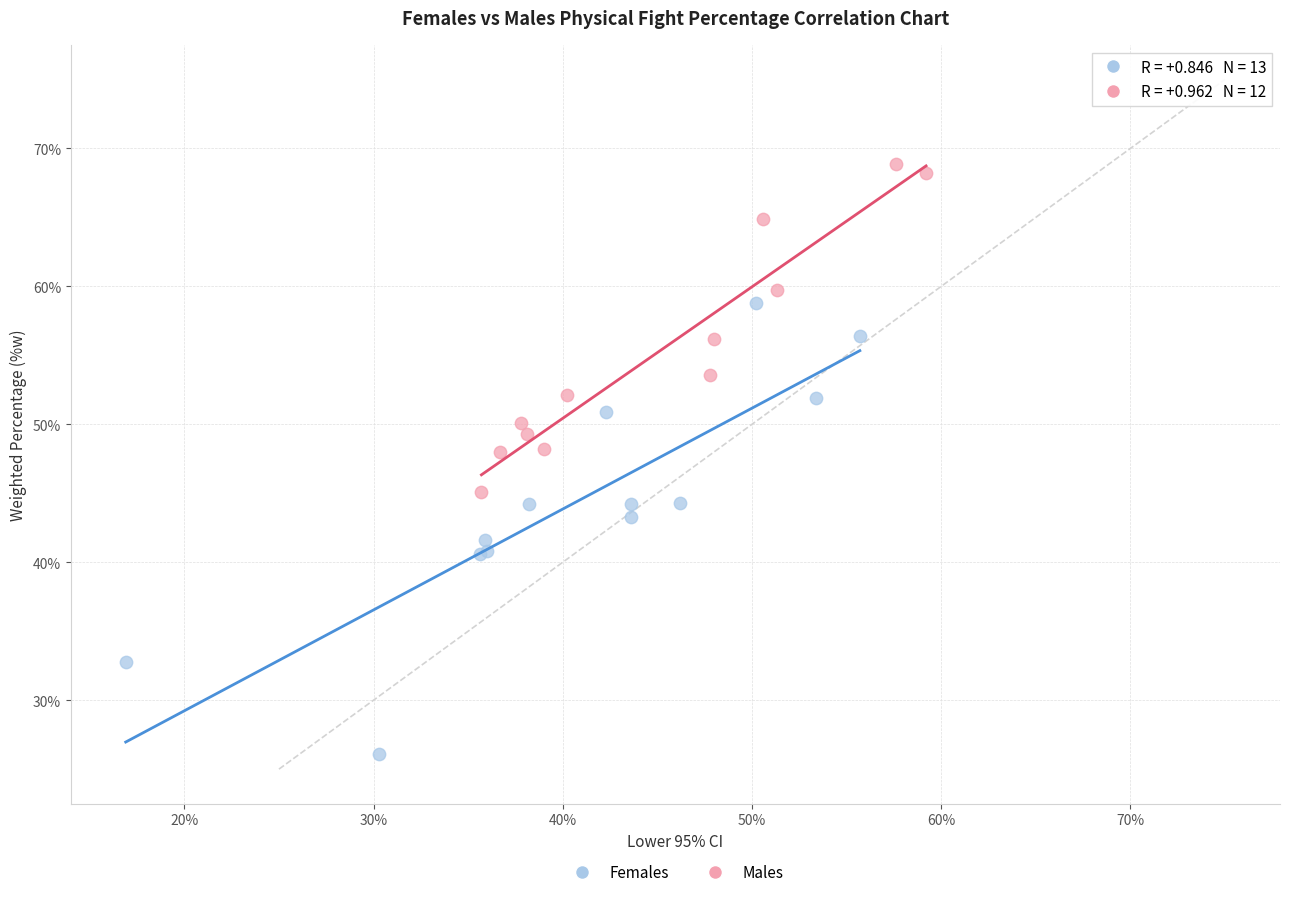

Which series reaches the minimum Y coordinate?

Females